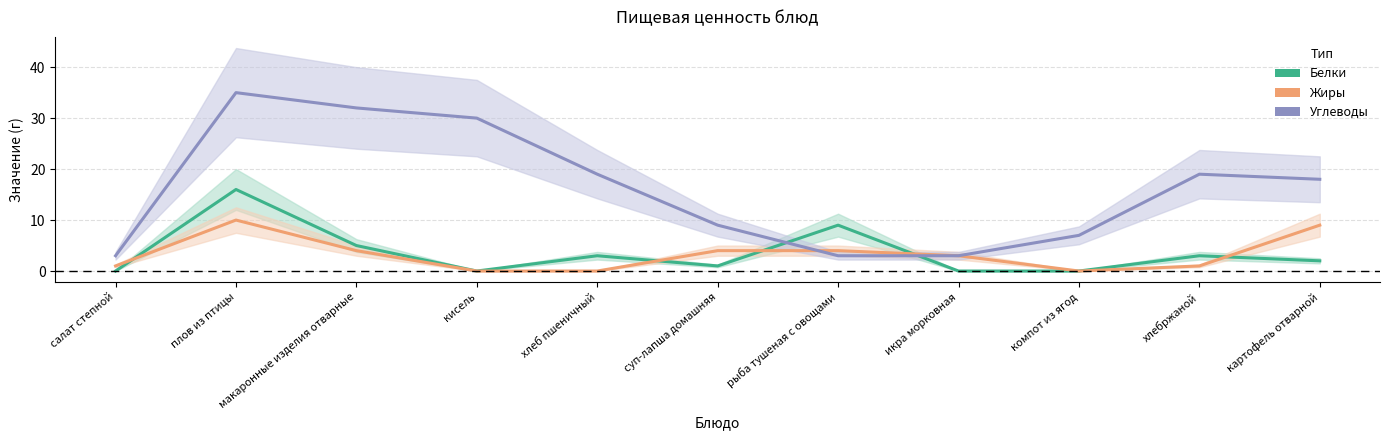

What is the label of the 3rd point from the left?

макаронные изделия отварные